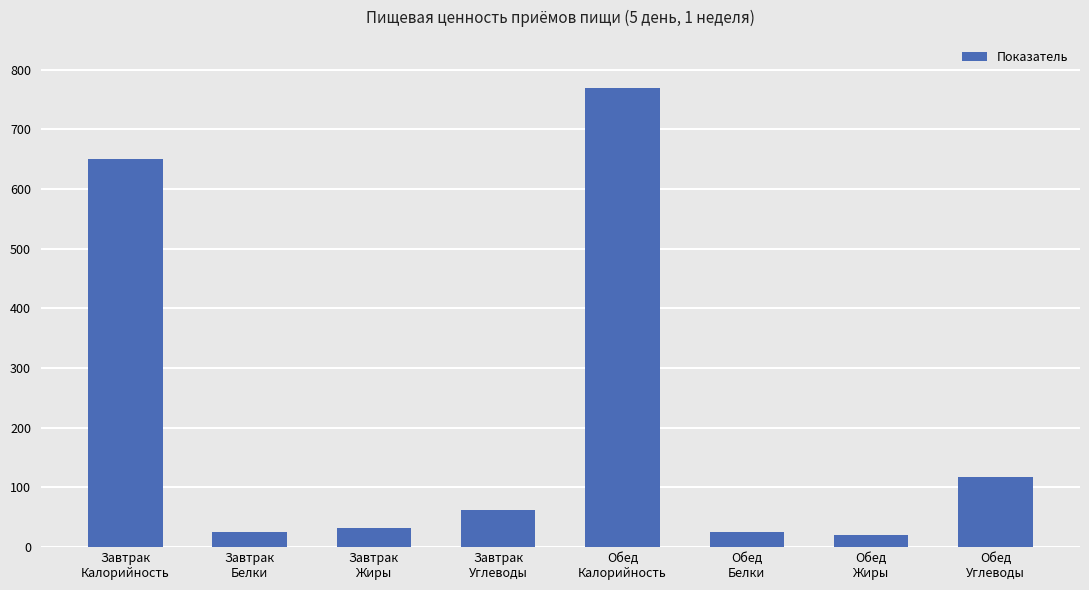

What is the value of the 3rd bar from the left?

31.6